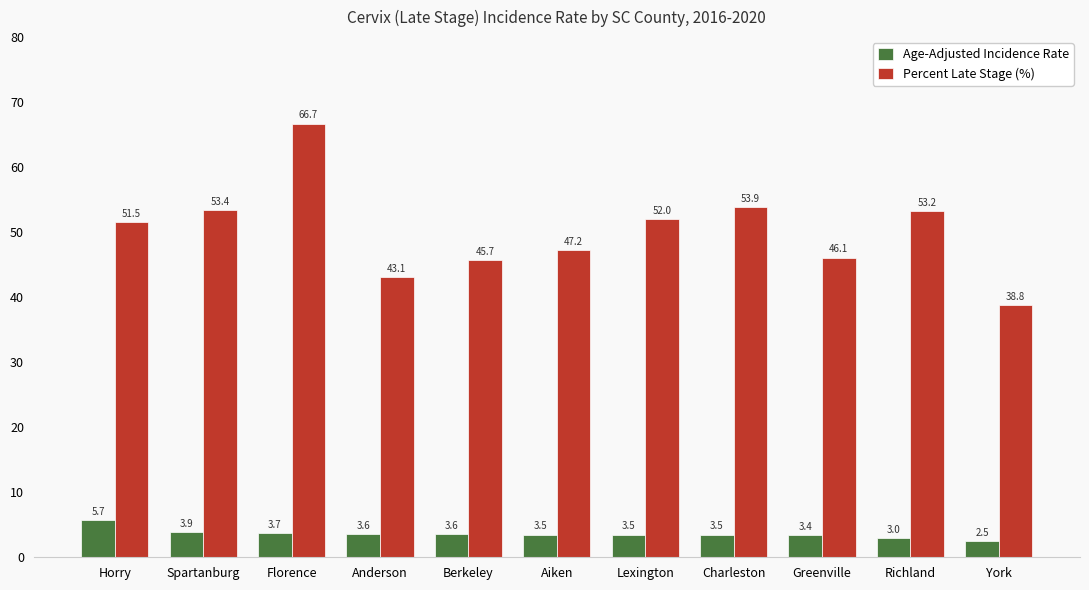

What is the value of the Age-Adjusted Incidence Rate bar at the 11th from the left?

2.5